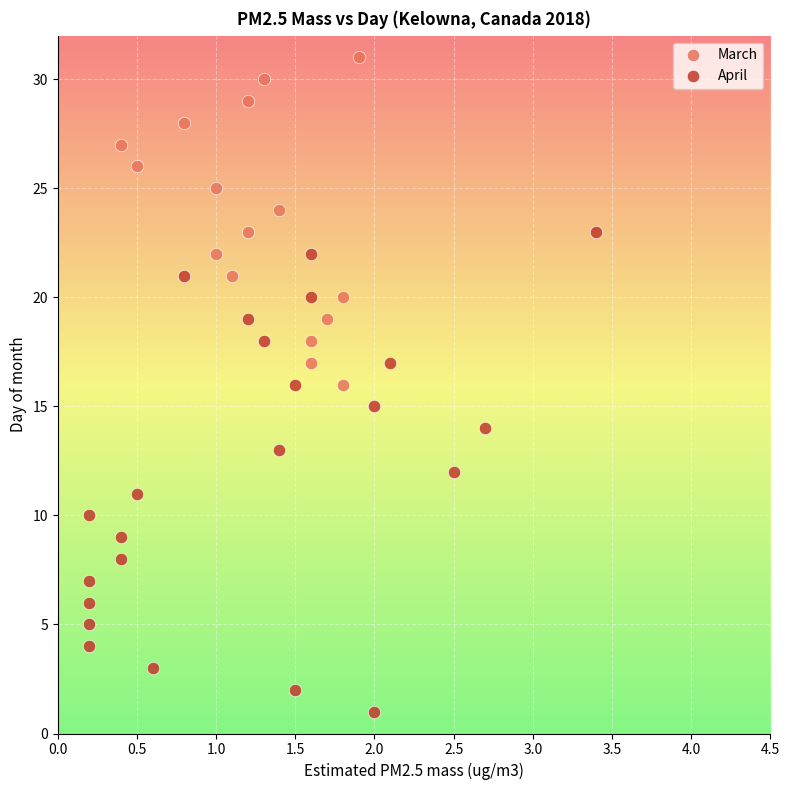

Which series contains the lowest Y value?

April